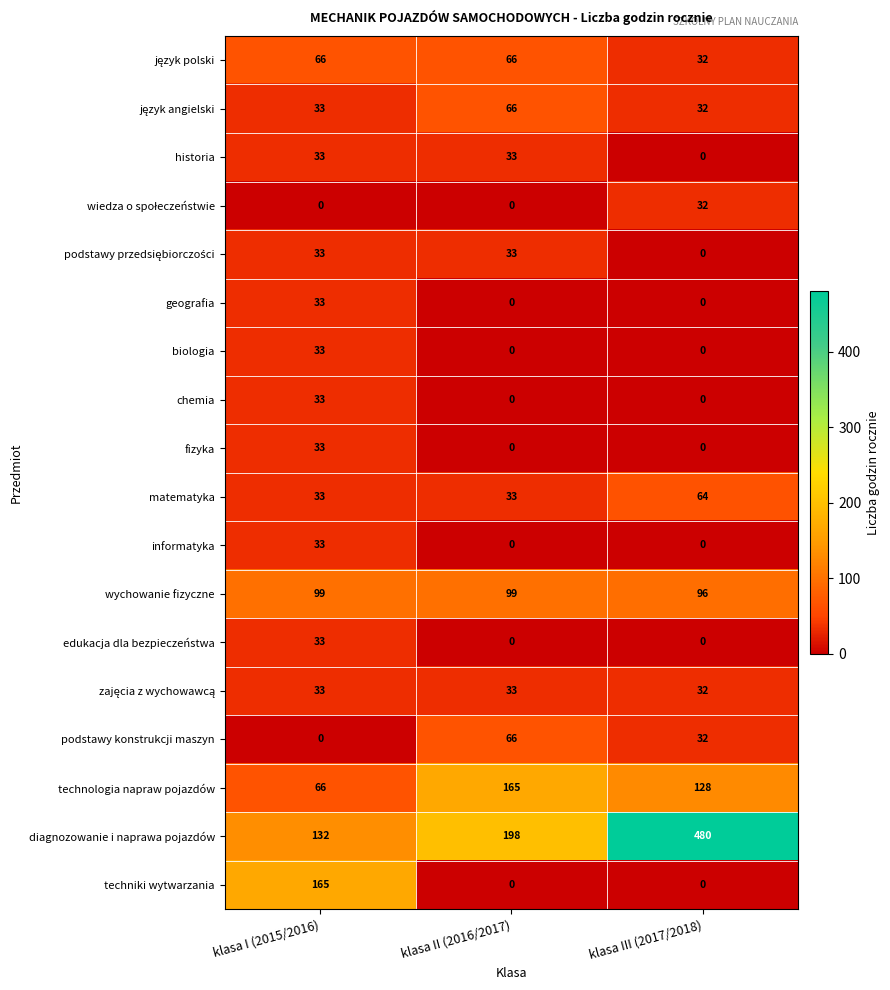

Which series has the largest total across all categories?

diagnozowanie i naprawa pojazdów